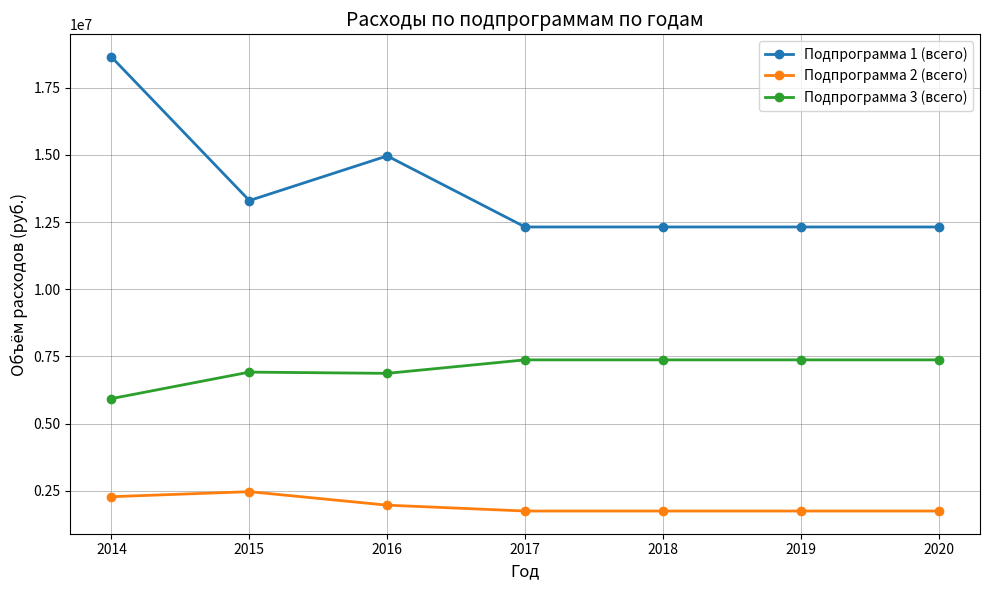

What is the total value across all series at 2014?

26852977.0